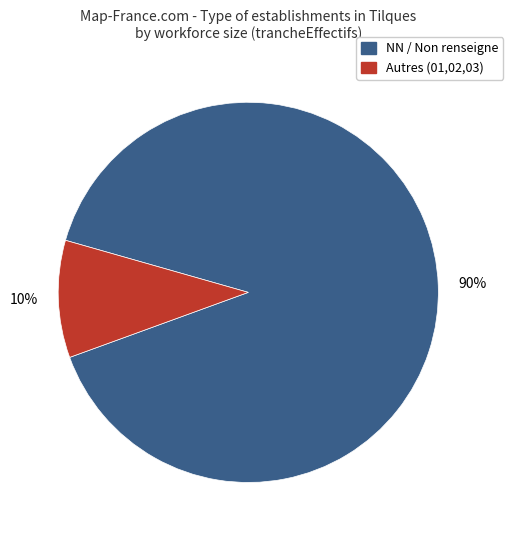

Approximately how many times larger is the value at NN / Non renseigne compared to Autres (01,02,03)?

9.0